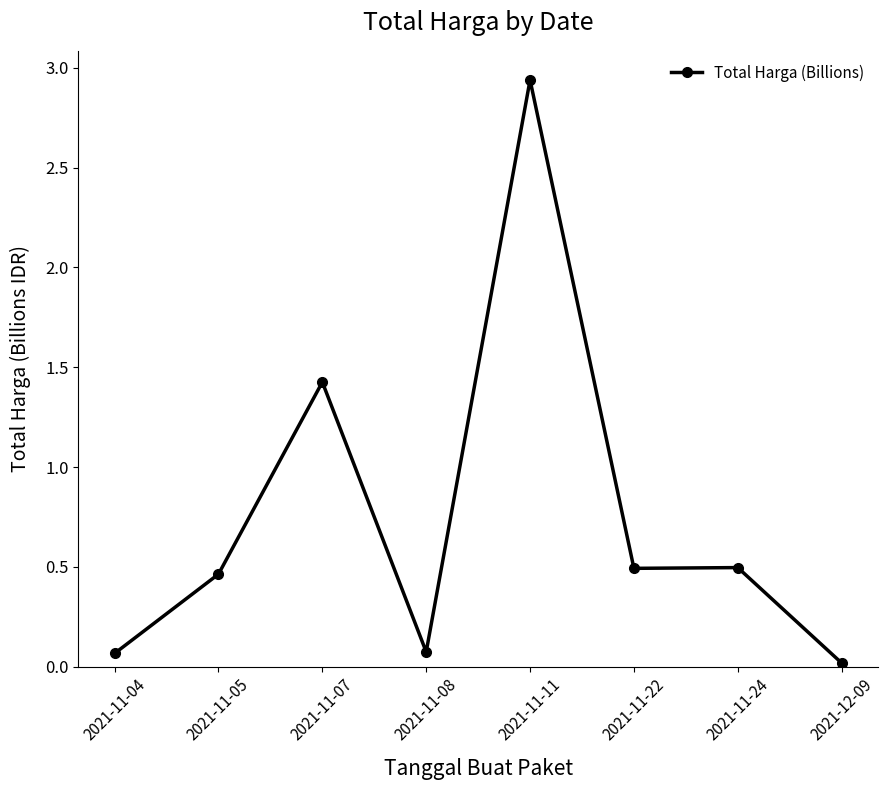

At which label is the value closest to 1?

2021-11-07